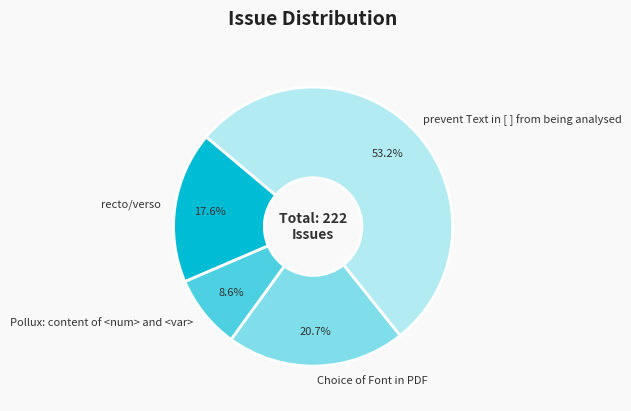

Rank the categories by value from highest to lowest.

prevent Text in [ ] from being analysed, Choice of Font in PDF, recto/verso, Pollux: content of <num> and <var>